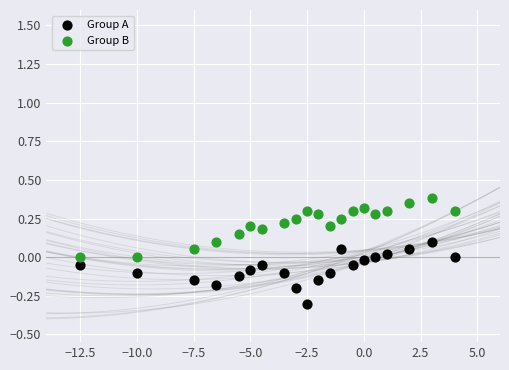

Which series reaches the maximum Y coordinate?

Group B